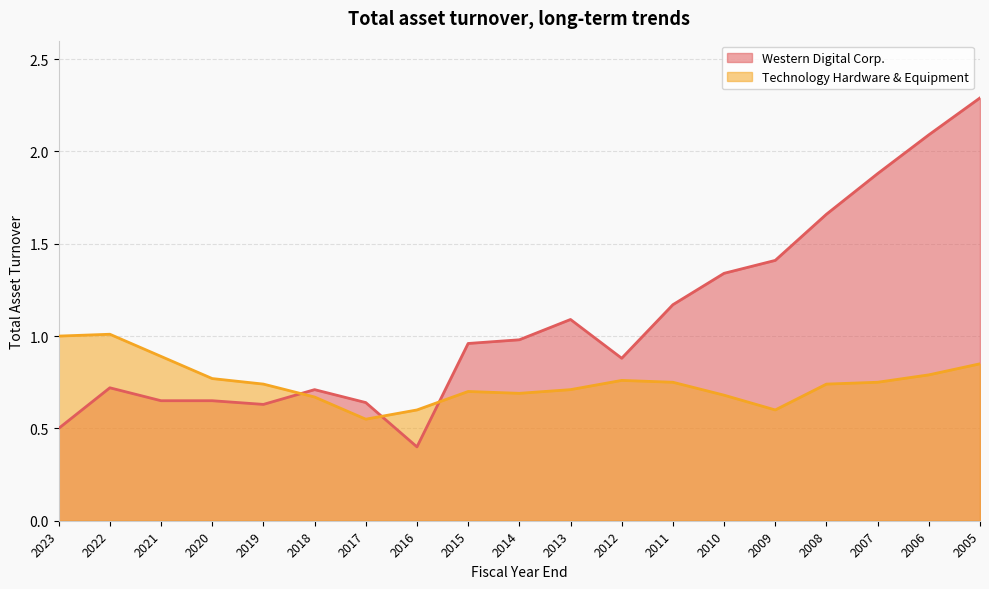

Between 2012 and 2009, which series saw the biggest shift?

Western Digital Corp.